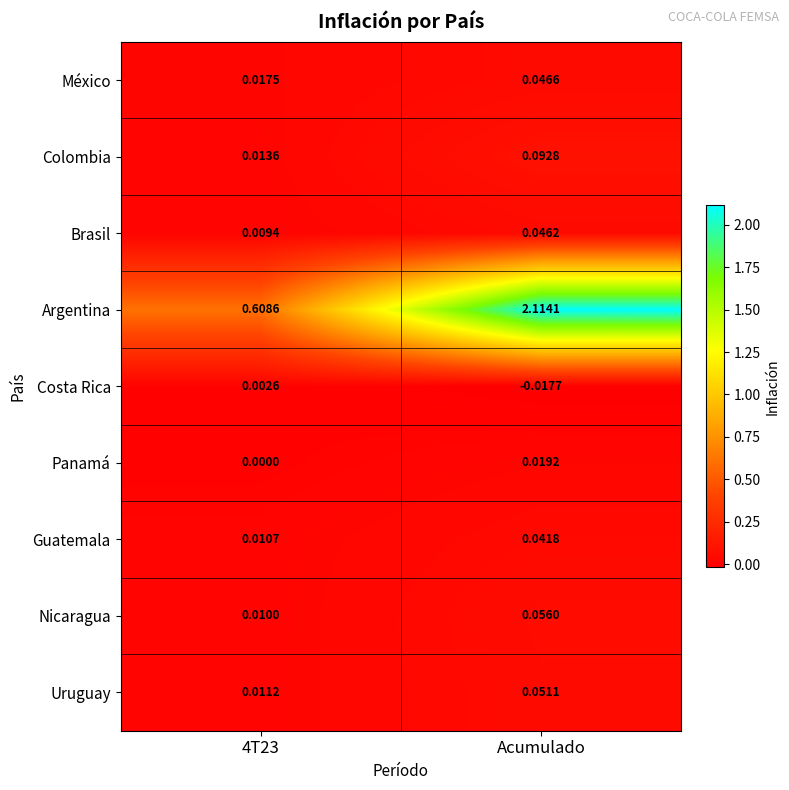

Which label corresponds to the smallest value in the chart?

Acumulado